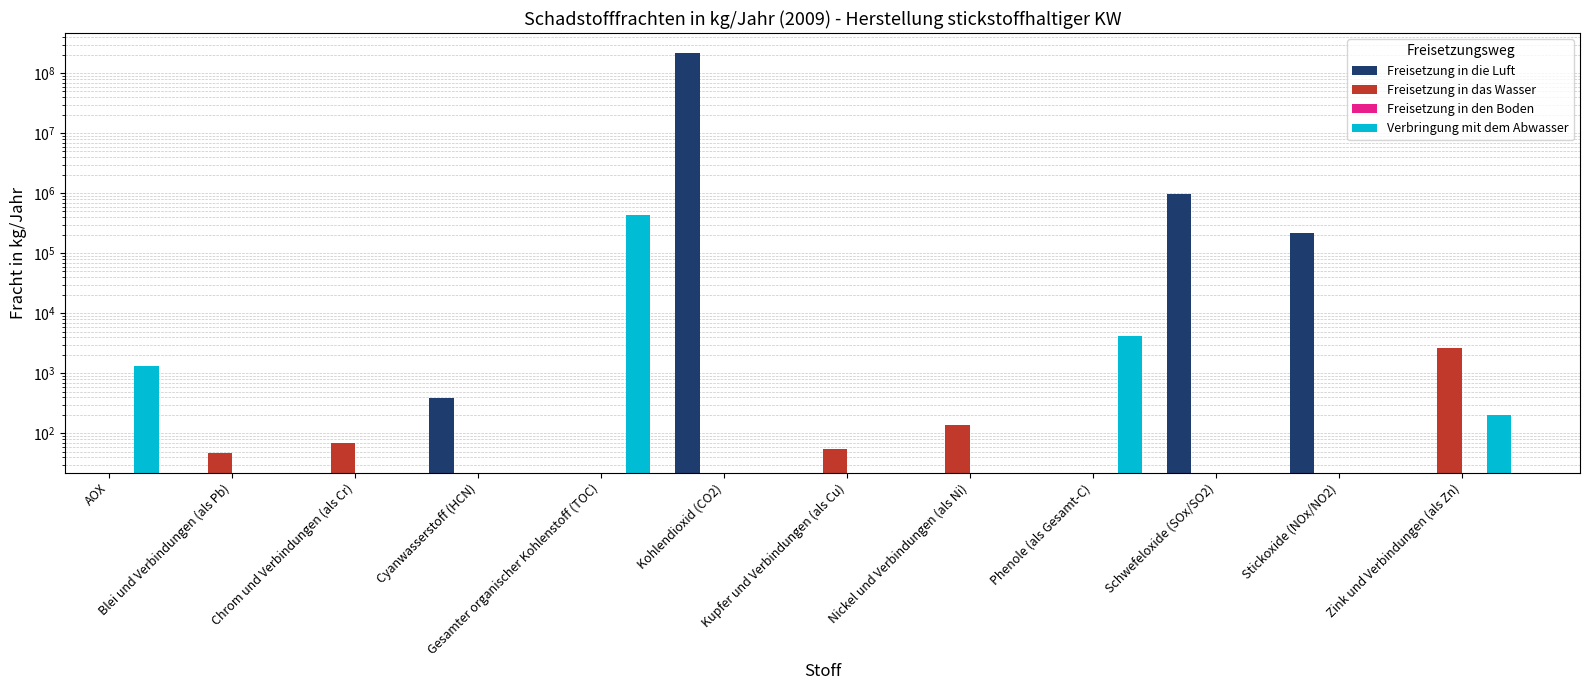

At which category does the chart reach its minimum across all series?

Blei und Verbindungen (als Pb)